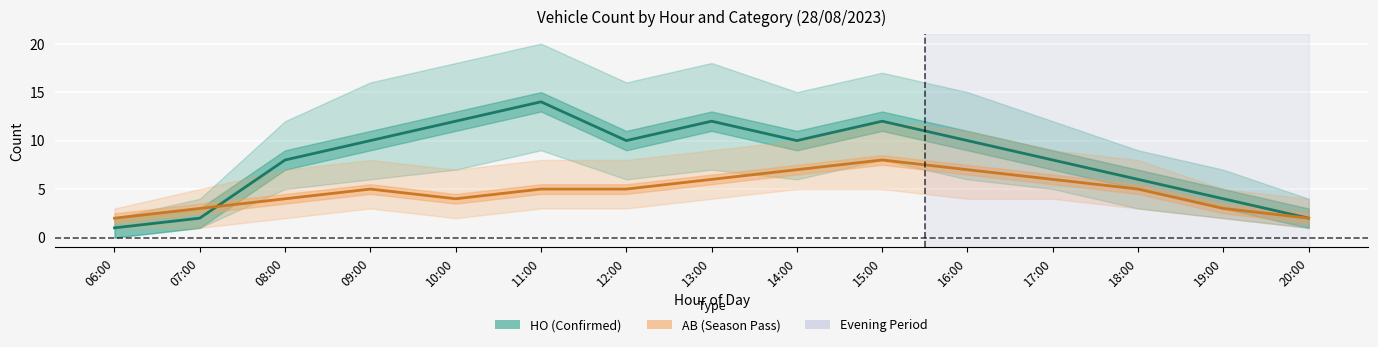

Which series has the largest total across all categories?

HO (Confirmed)